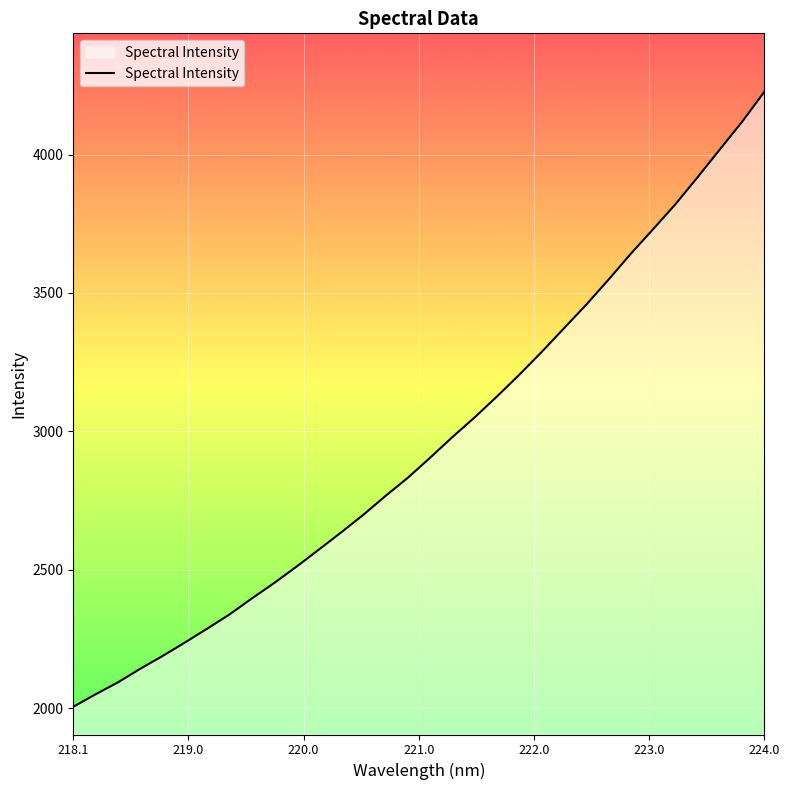

What is the difference between the maximum and minimum values?

2222.3